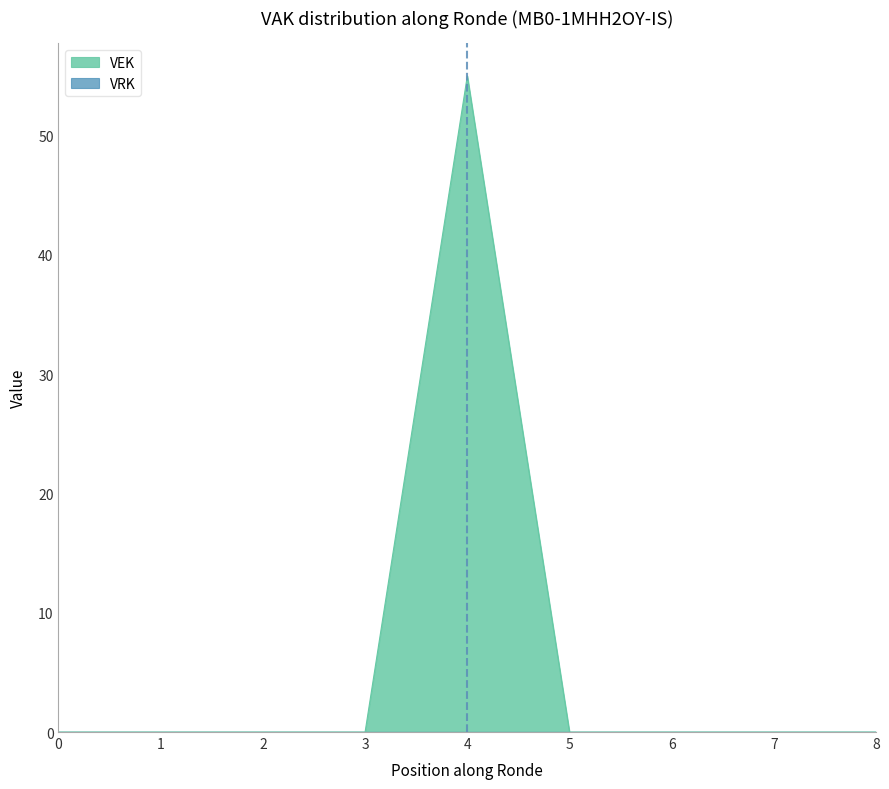

Does the chart have visible grid lines?

No